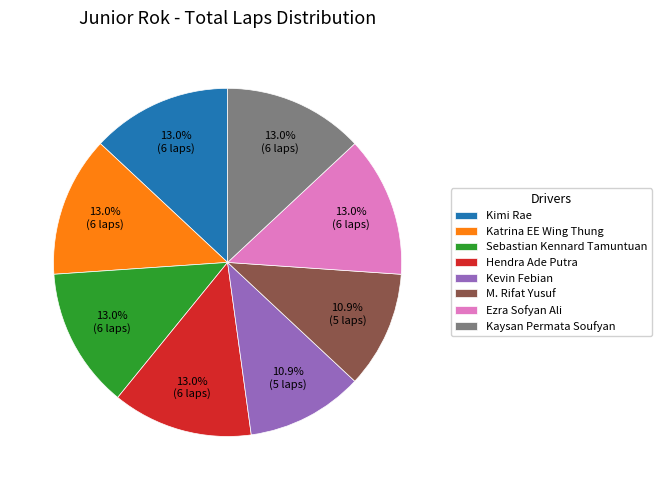

Is there a majority slice in this chart?

No